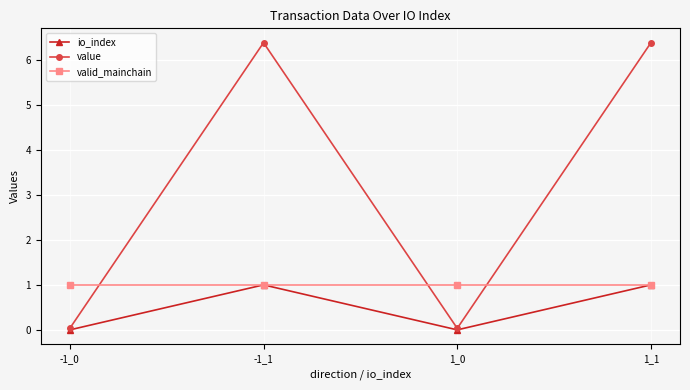

What is the spread (max minus min) of values at -1_1?

5.4